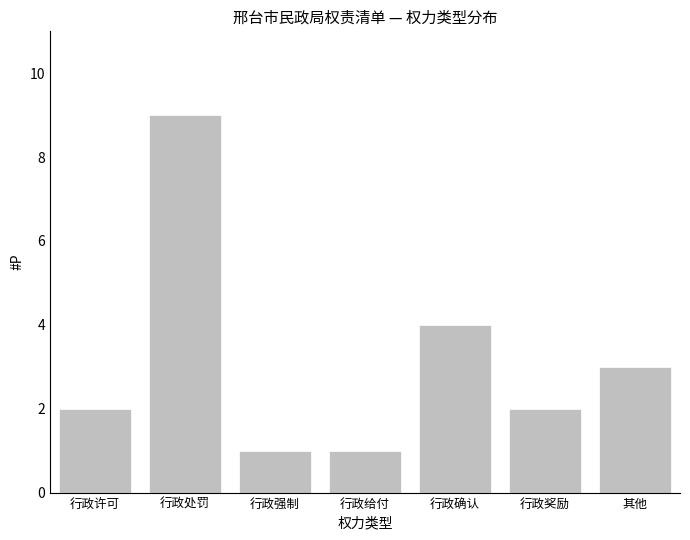

Reading right to left, what are all the values shown in this chart?

3	2	4	1	1	9	2